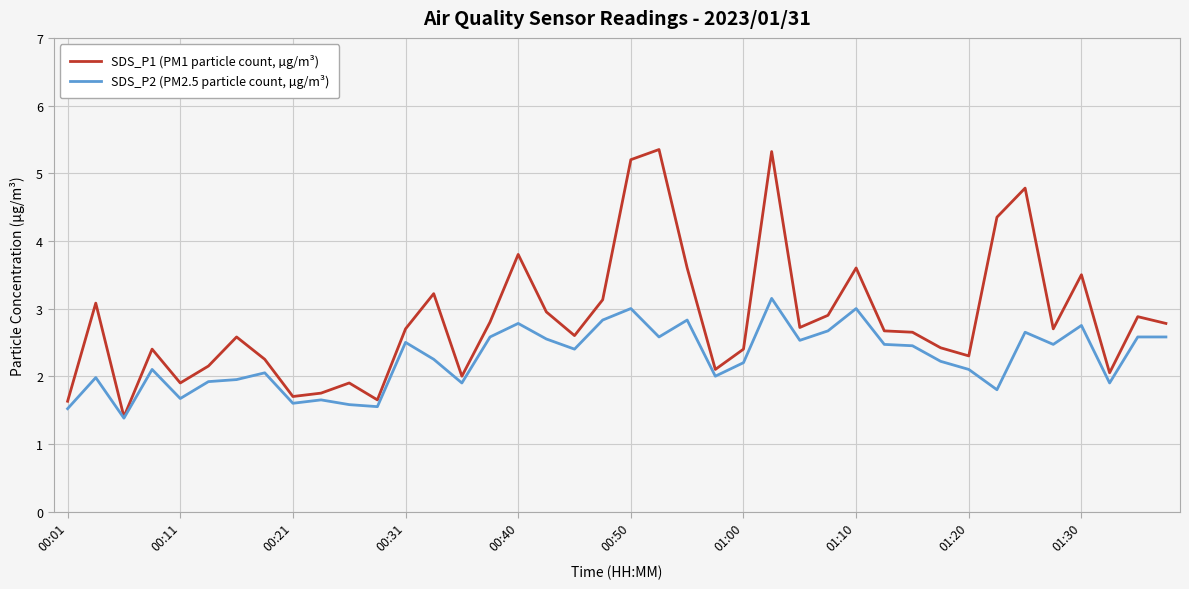

Which series has the largest total across all categories?

SDS_P1 (PM1 particle count, µg/m³)